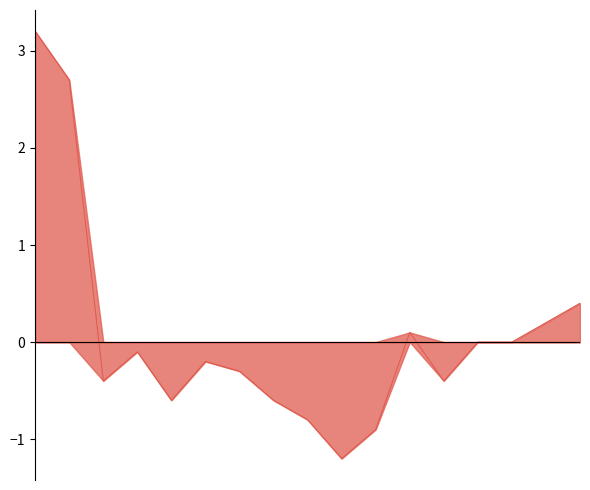

Which label corresponds to the smallest value in the chart?

10